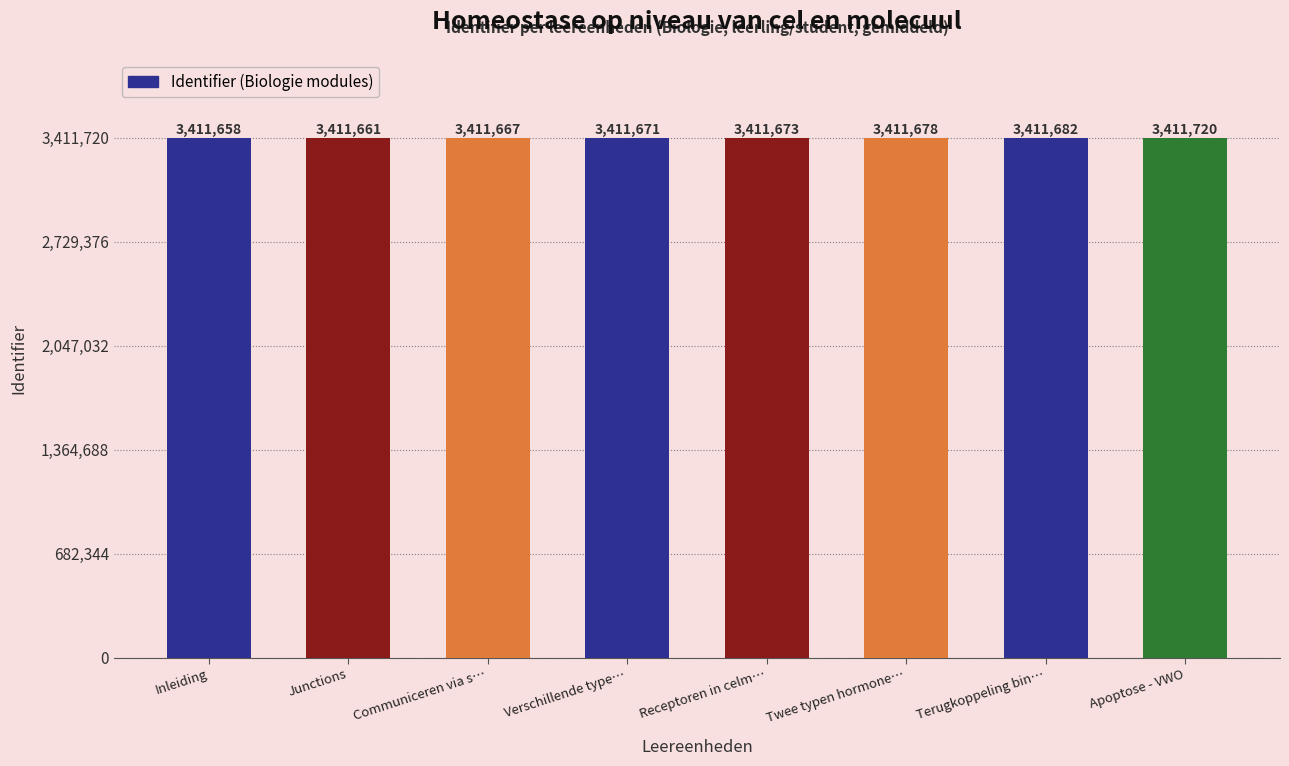

Approximately how many times larger is the value at Junctions compared to Inleiding?

1.0